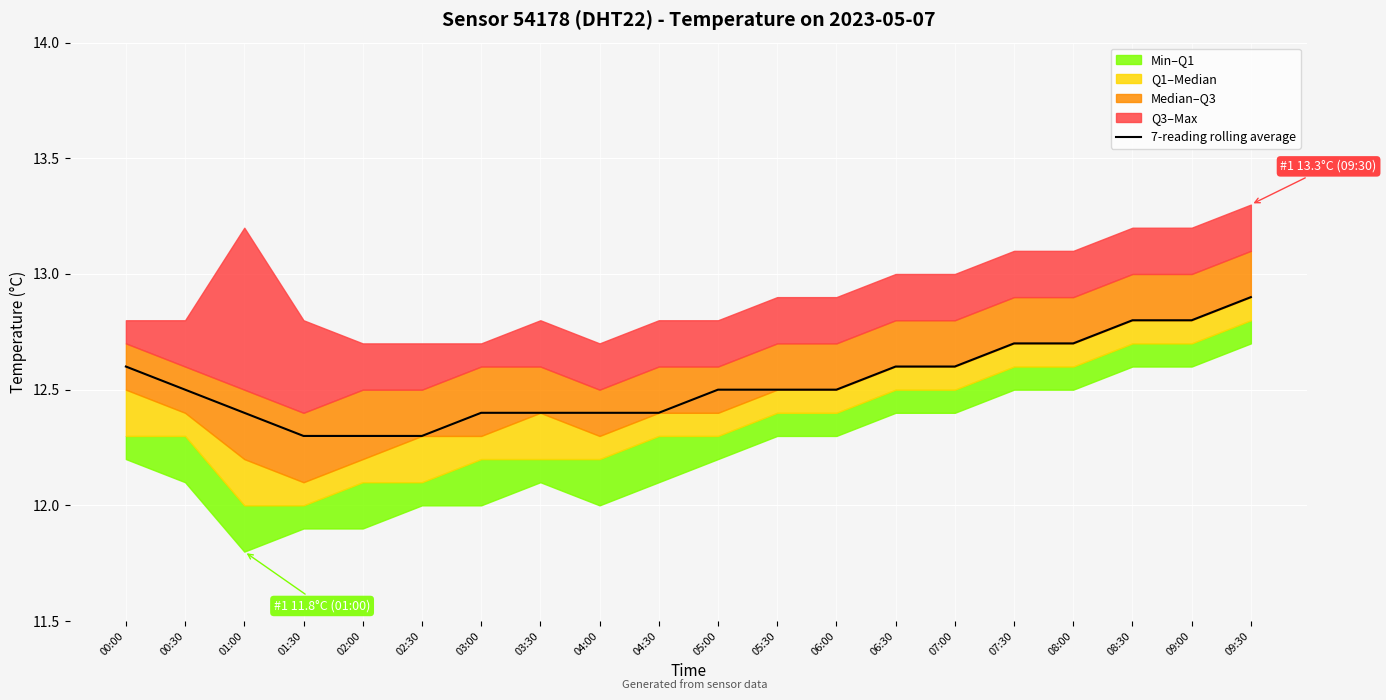

At which category does the chart reach its peak across all series?

09:30